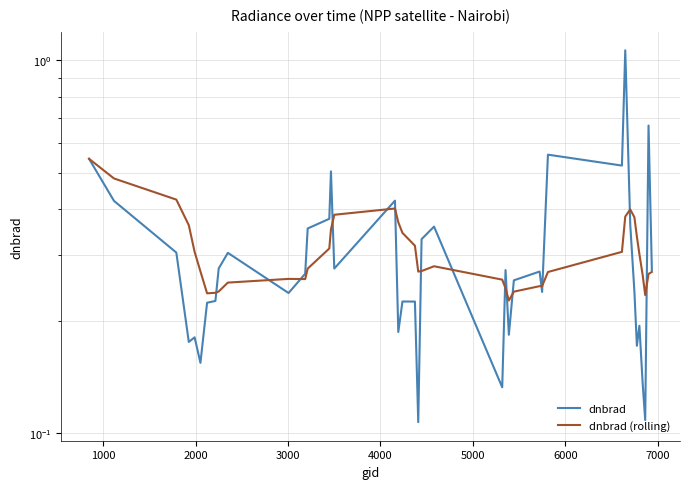

How many lines are shown in the chart?

2